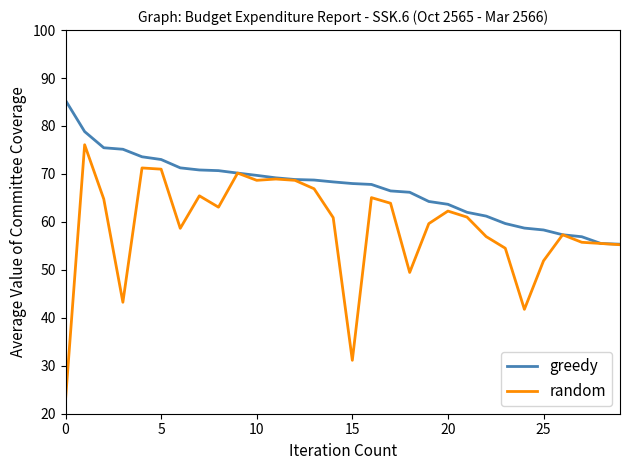

Which series has the largest range (max minus min)?

random